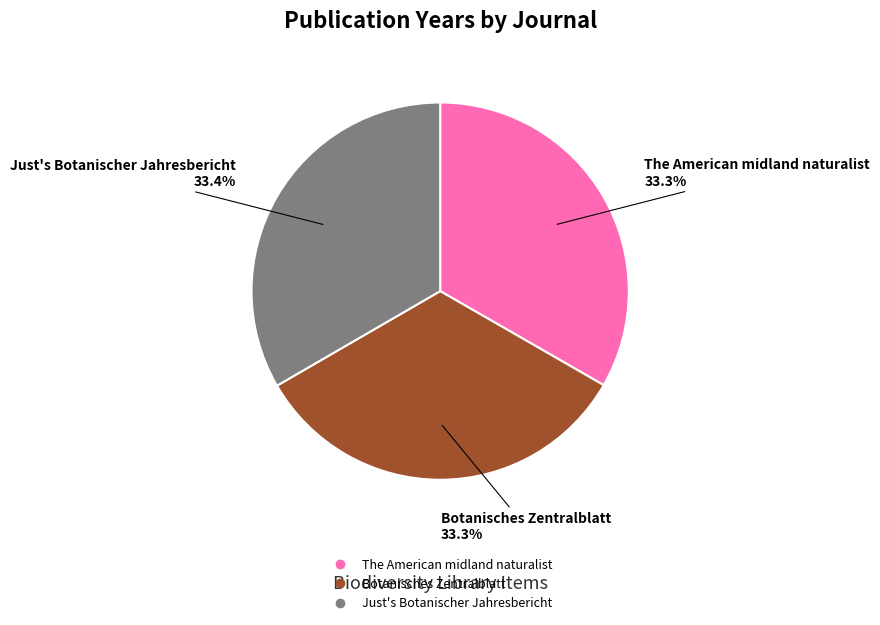

How much of the chart is everything except Just's Botanischer Jahresbericht?

66.6%